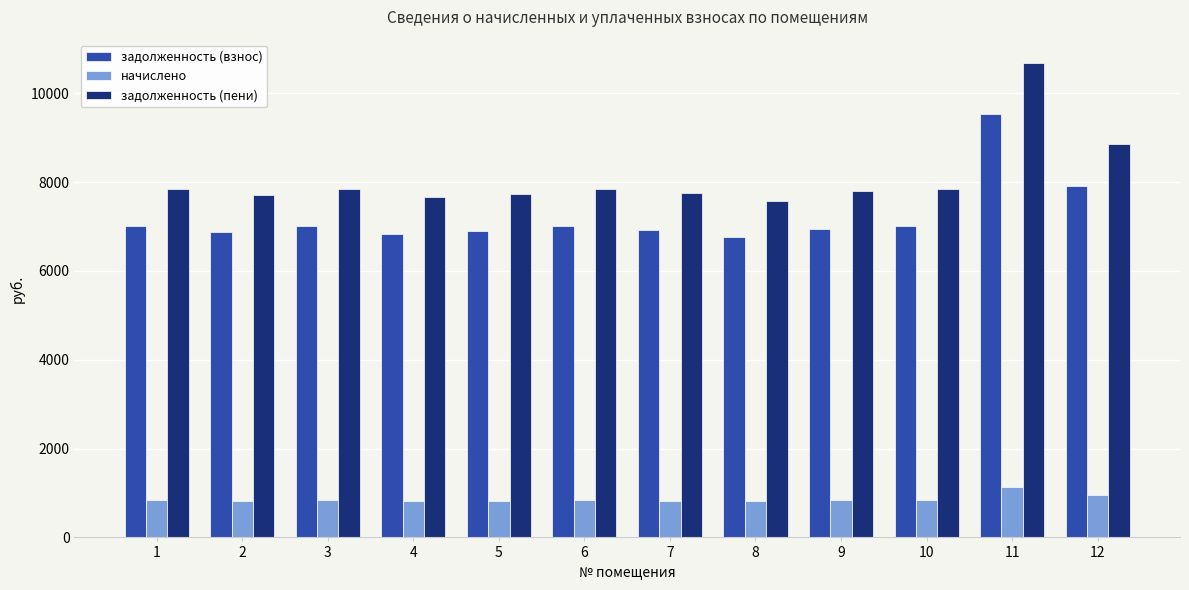

At which category is the sum across all series the highest?

11